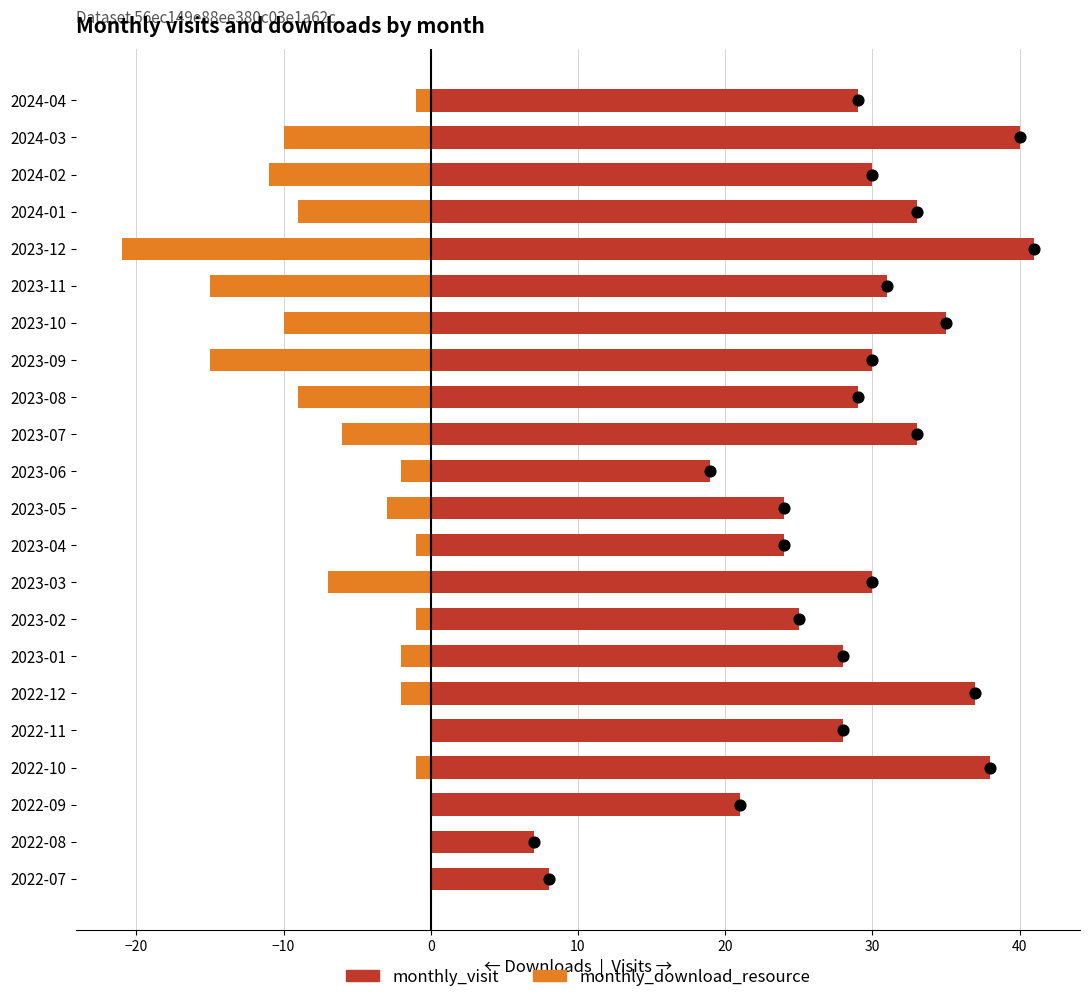

Which series has the widest spread of Y values?

monthly_visit